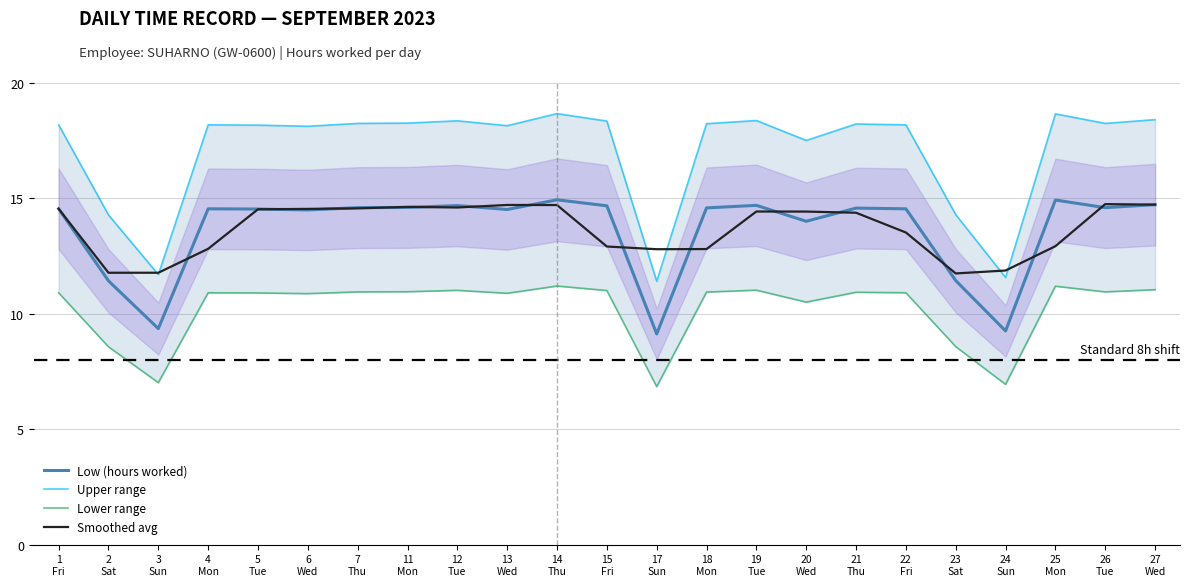

How many values in the Smoothed avg series exceed 14?

13